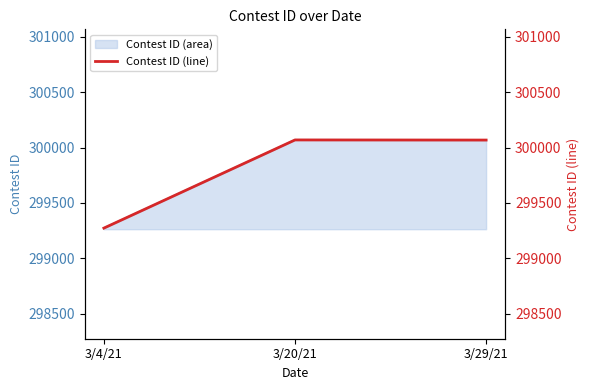

How many lines are shown in the chart?

1